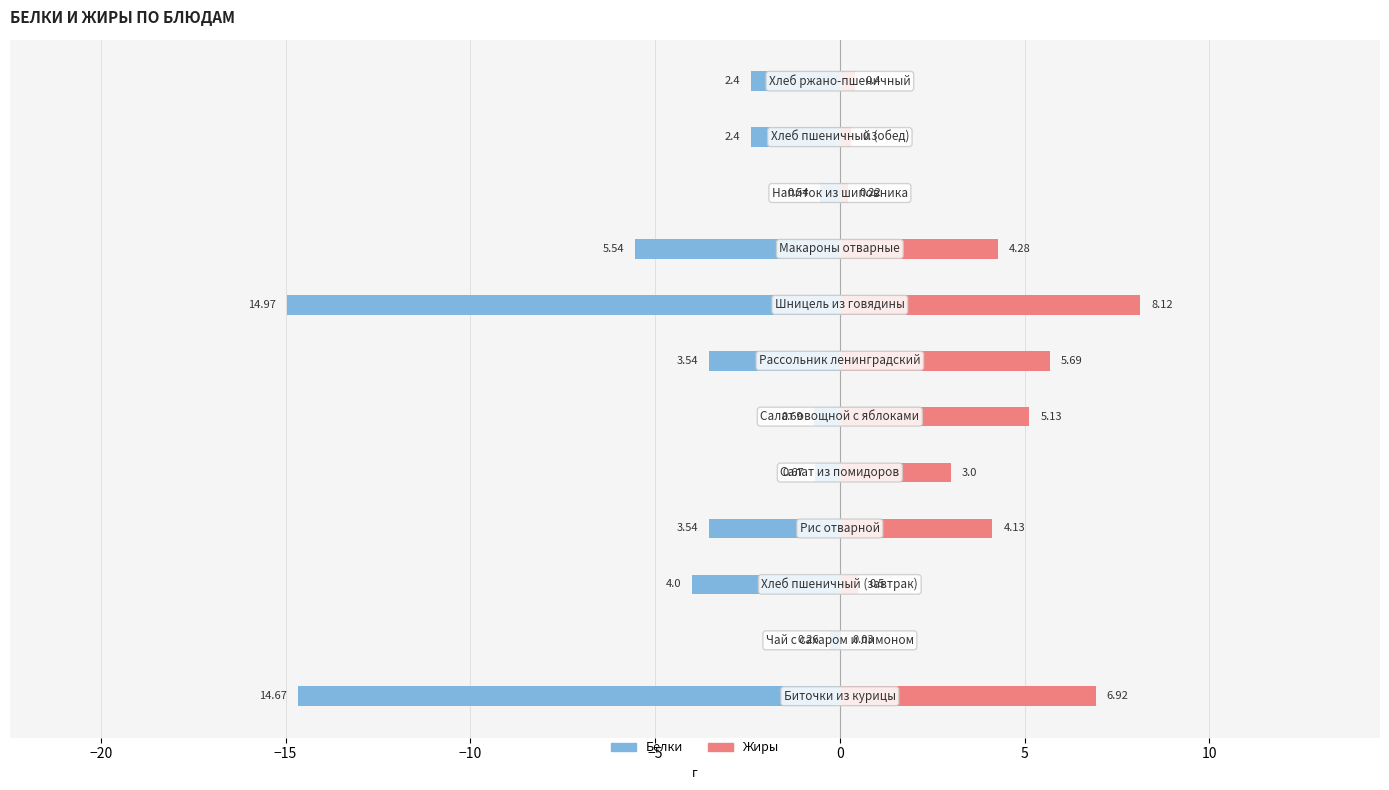

Reading left to right, list all the values displayed in this chart.

Белки: -14.7	-0.3	-4.0	-3.5	-0.7	-0.7	-3.5	-15.0	-5.5	-0.5	-2.4	-2.4
Жиры: 6.9	0.0	0.5	4.1	3.0	5.1	5.7	8.1	4.3	0.2	0.3	0.4